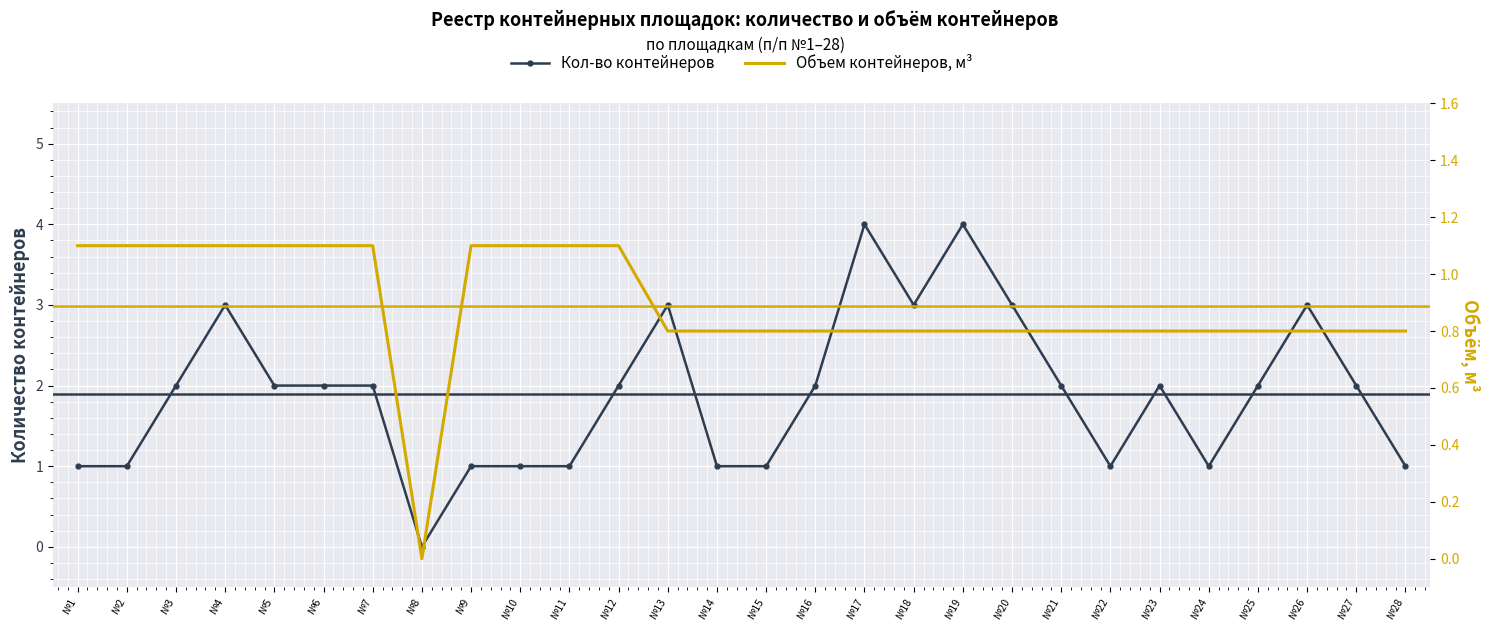

At which label does Кол-во контейнеров first exceed 2?

№4